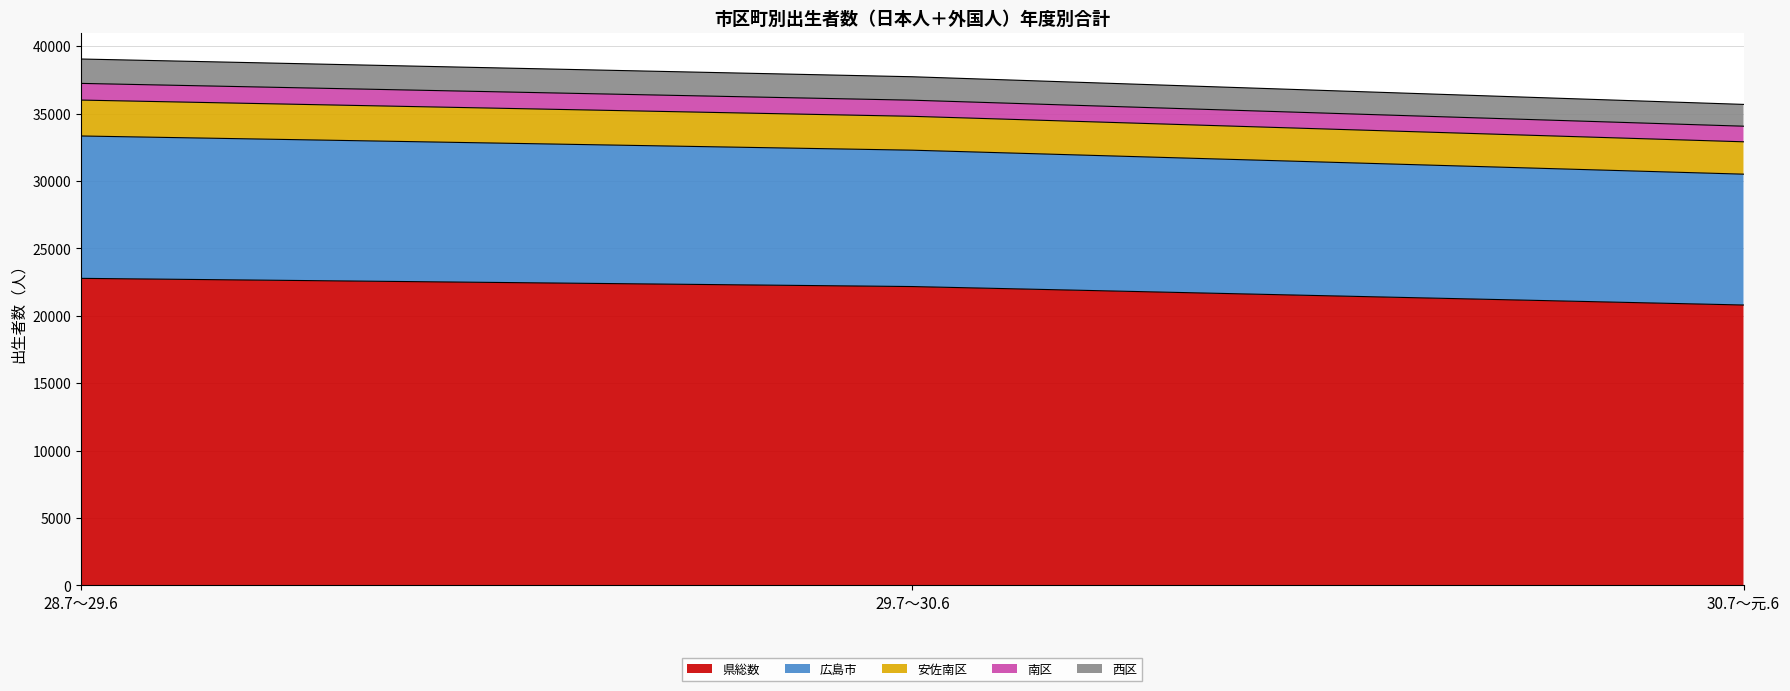

The value of 県総数 at 28.7～29.6 is 22777. True or false?

True